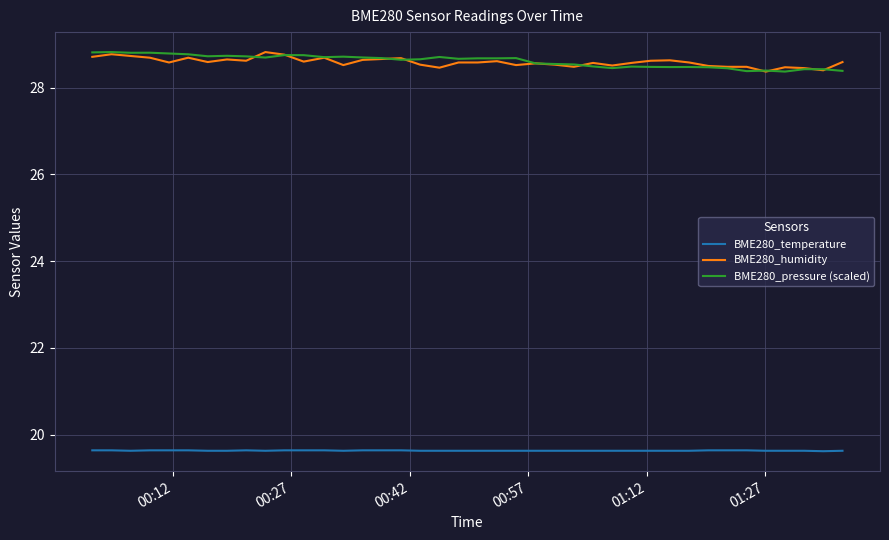

True or false: BME280_temperature and BME280_pressure (scaled) cross at least once.

False